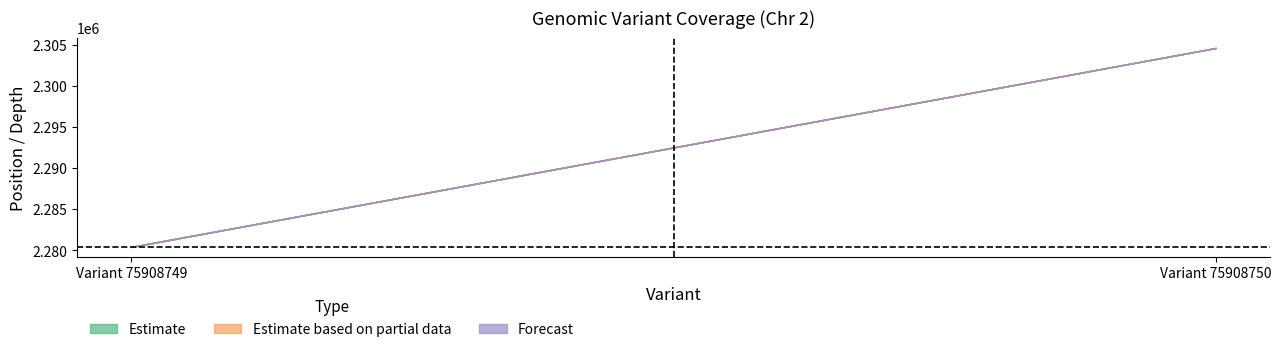

True or false: start has a value of 2304593 at Variant 75908750.

True